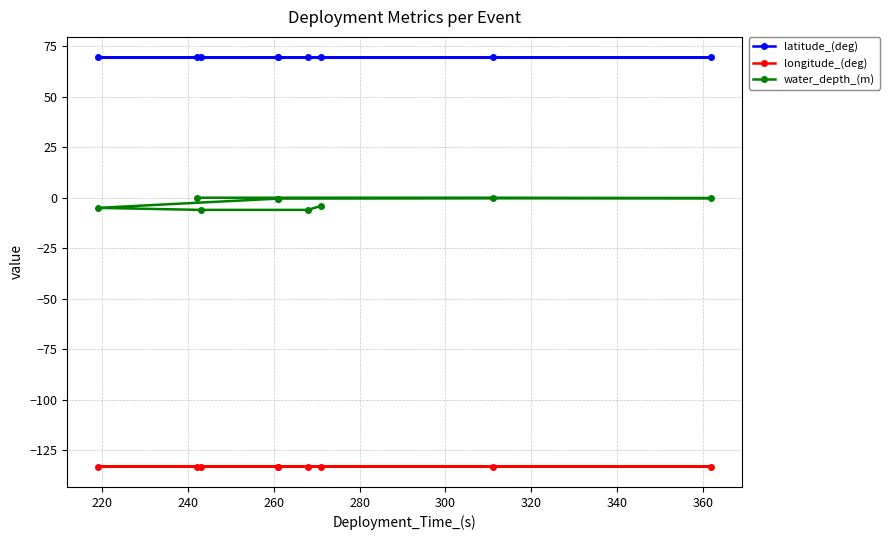

True or false: latitude_(deg) and water_depth_(m) cross at least once.

False